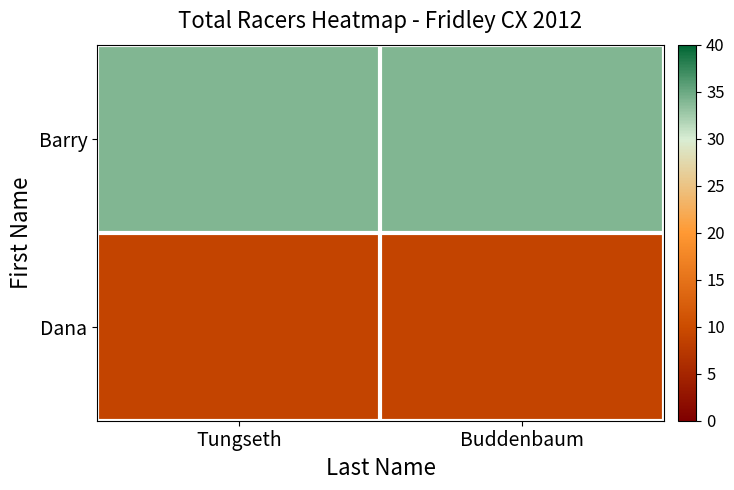

Rank the series at Buddenbaum from lowest to highest value.

Dana, Barry